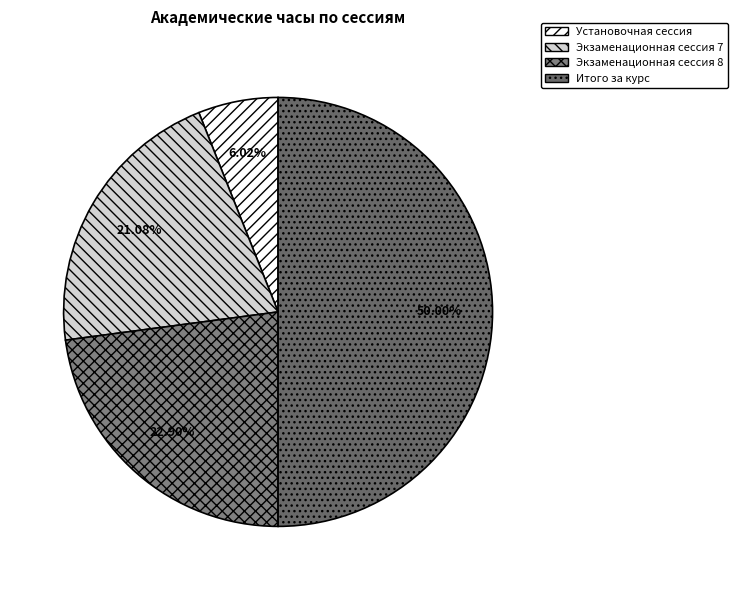

To the nearest percent, what is the difference between the largest and smallest slice percentages?

44%